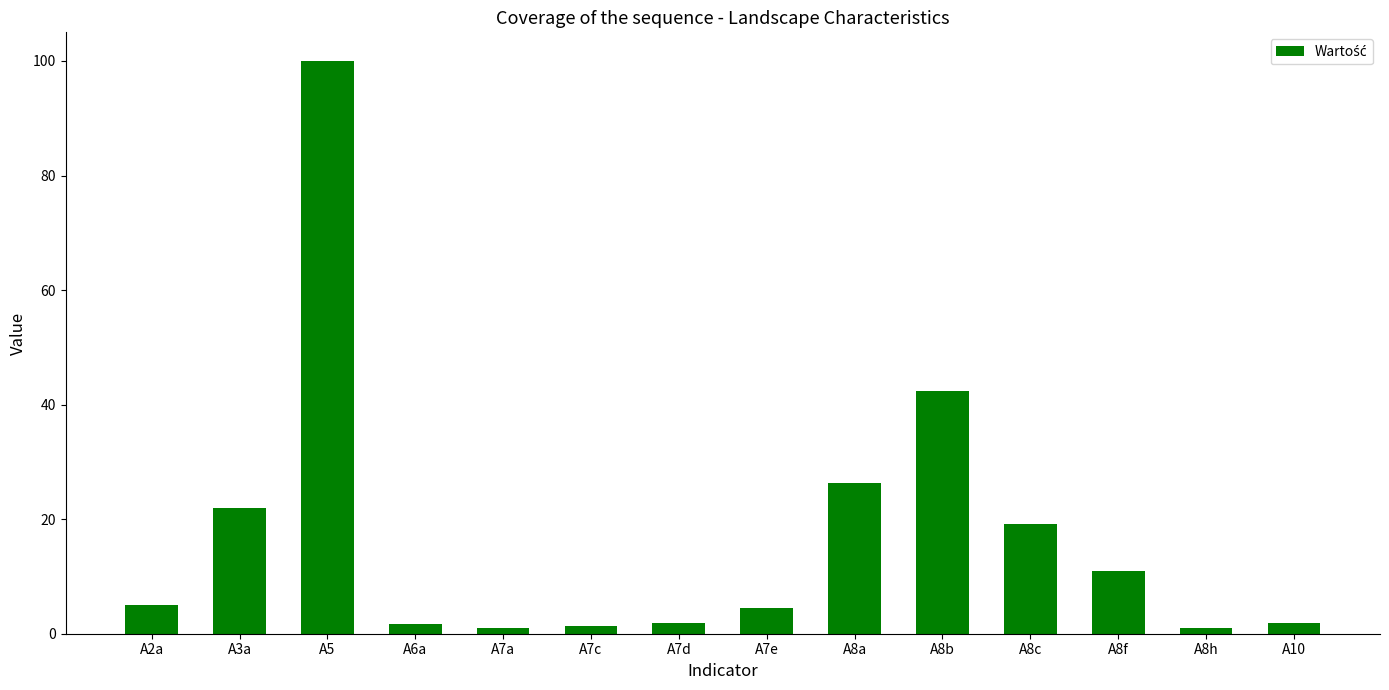

What is the average value?

17.1